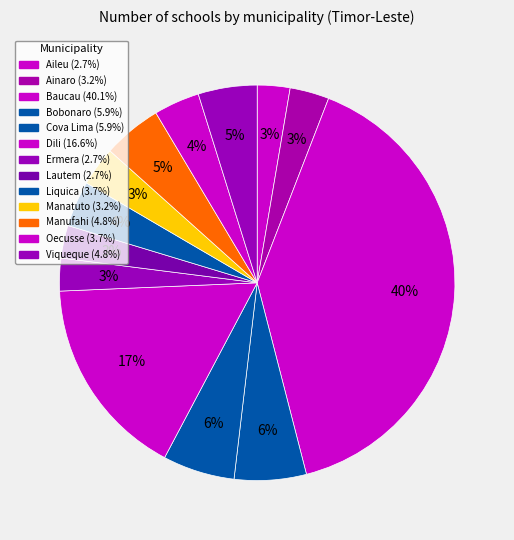

How much of the chart is everything except Ainaro?

96.8%